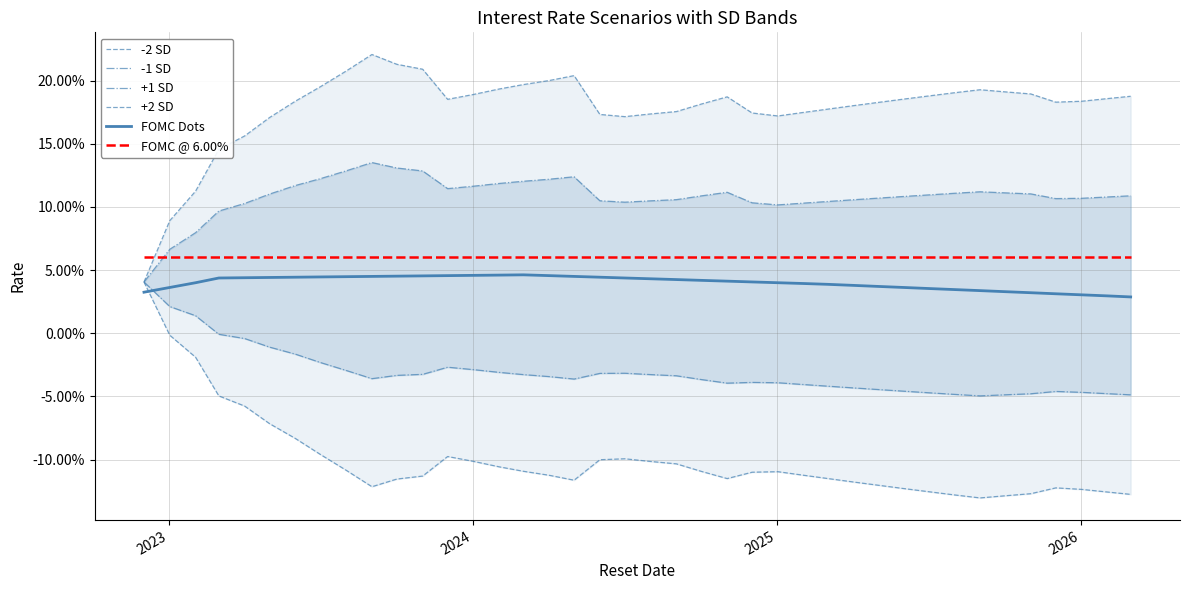

What is the lowest value of the -2 SD series?

-0.1